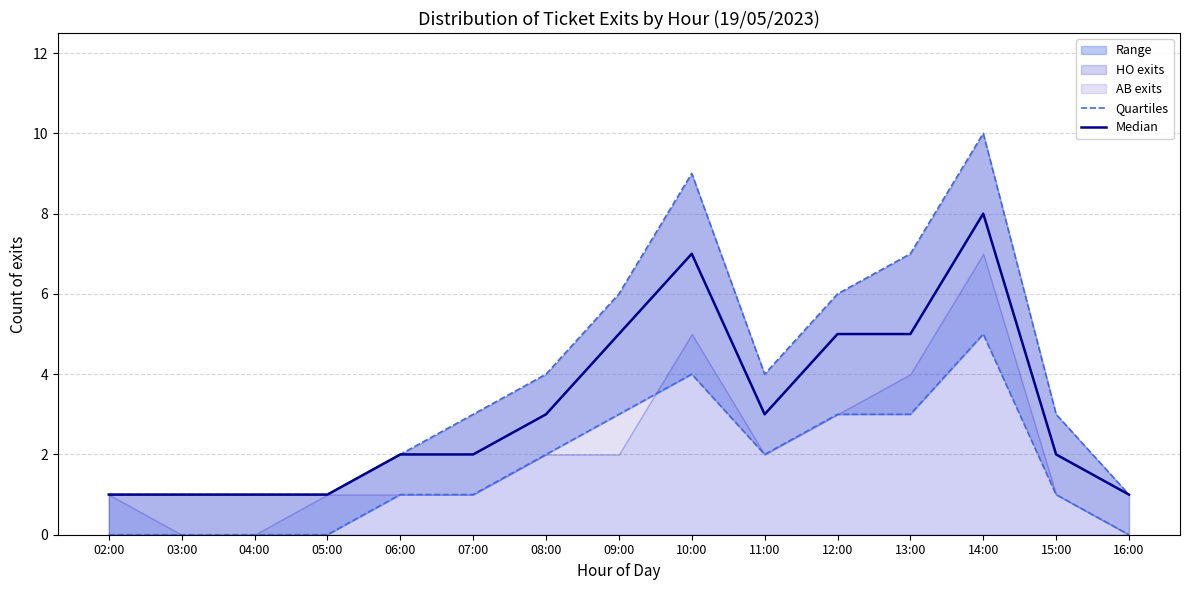

How many interior local peaks does the Median series have?

2